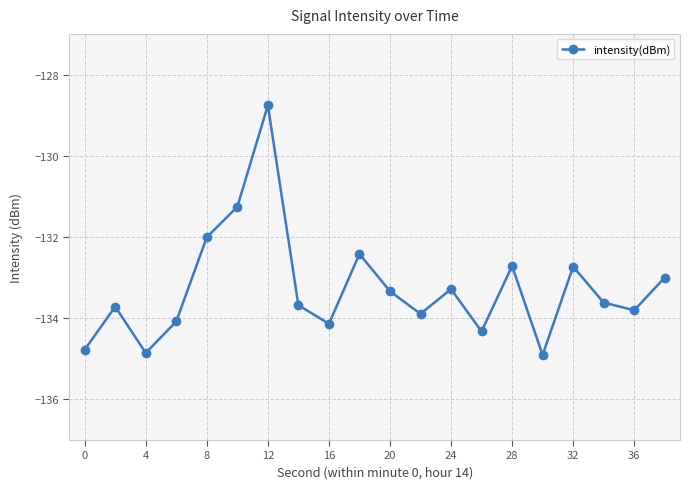

What is the sum of all values?

-2665.3